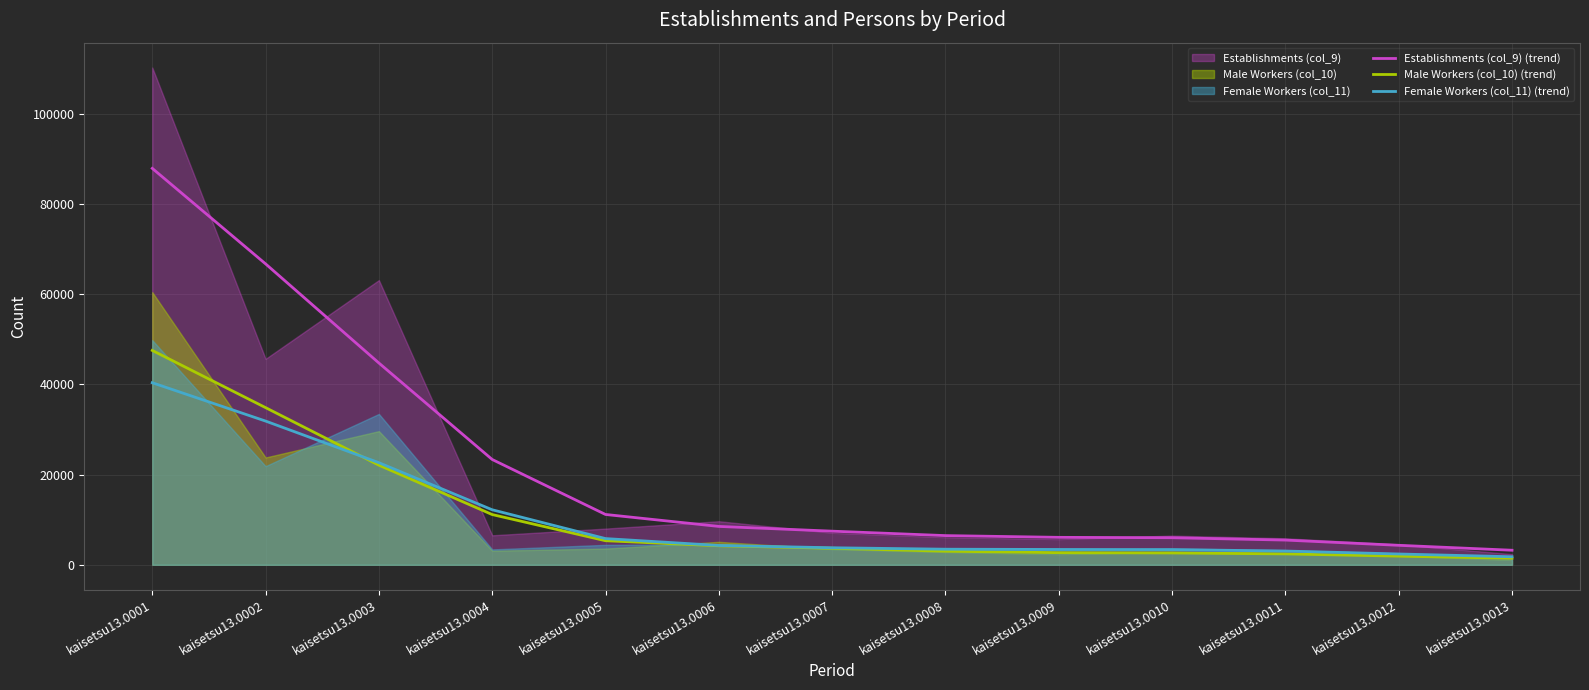

True or false: Male Workers (col_10) (trend) has a value of 3008.6 at kaisetsu13.0008.

True